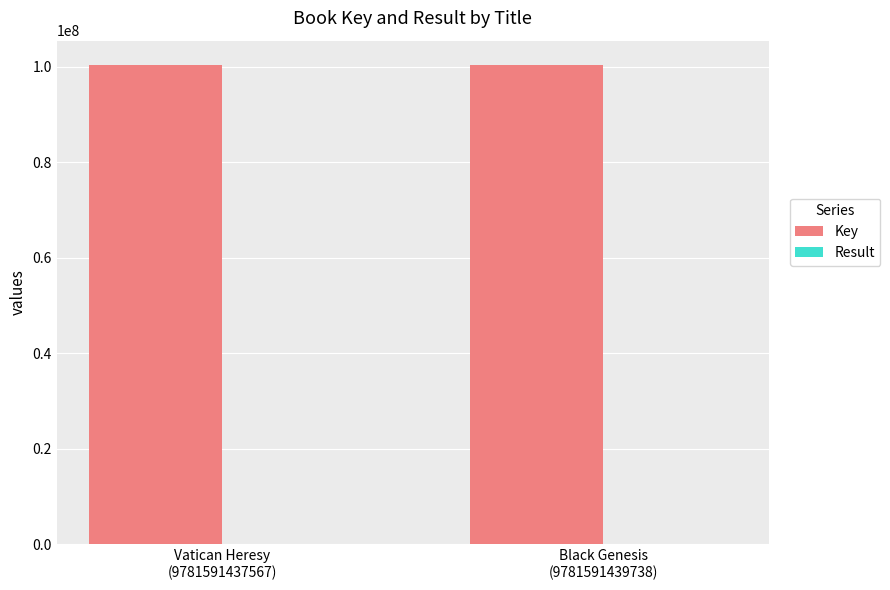

How many groups of bars are there?

2